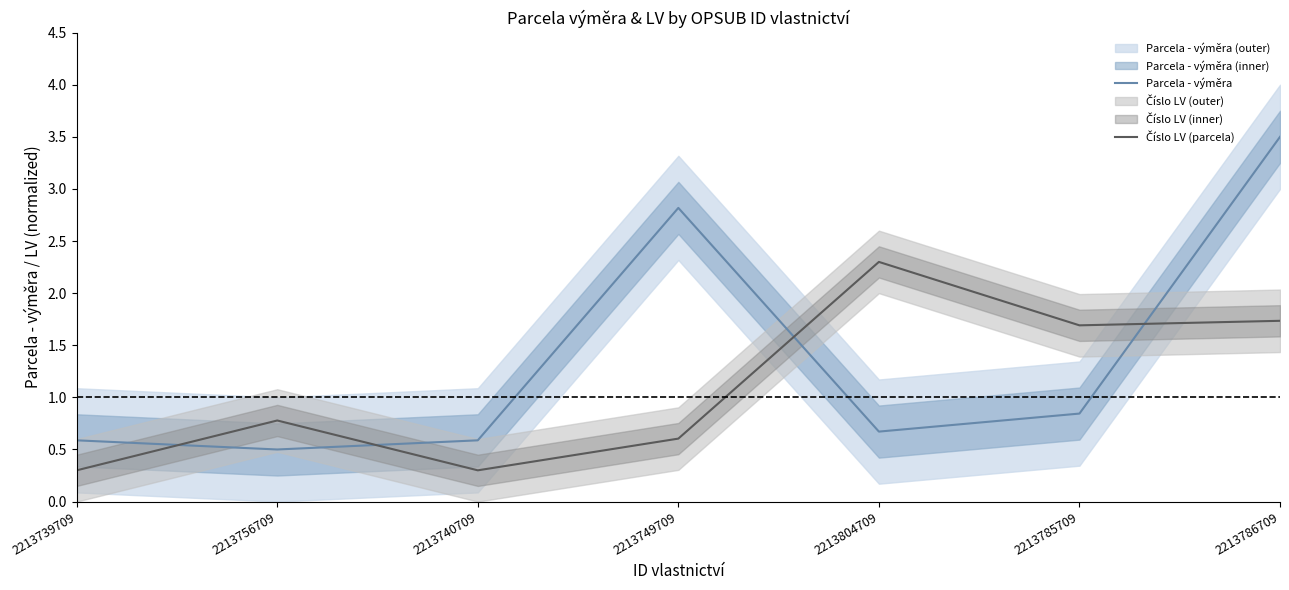

What is the minimum value for Parcela - výměra?

0.5